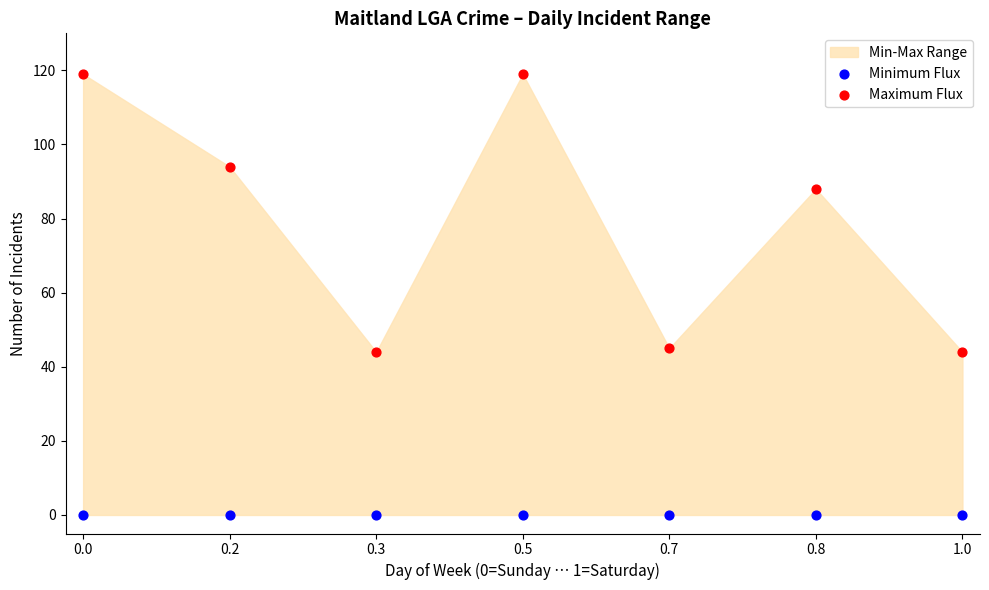

Which series contains the highest Y value?

Maximum Flux